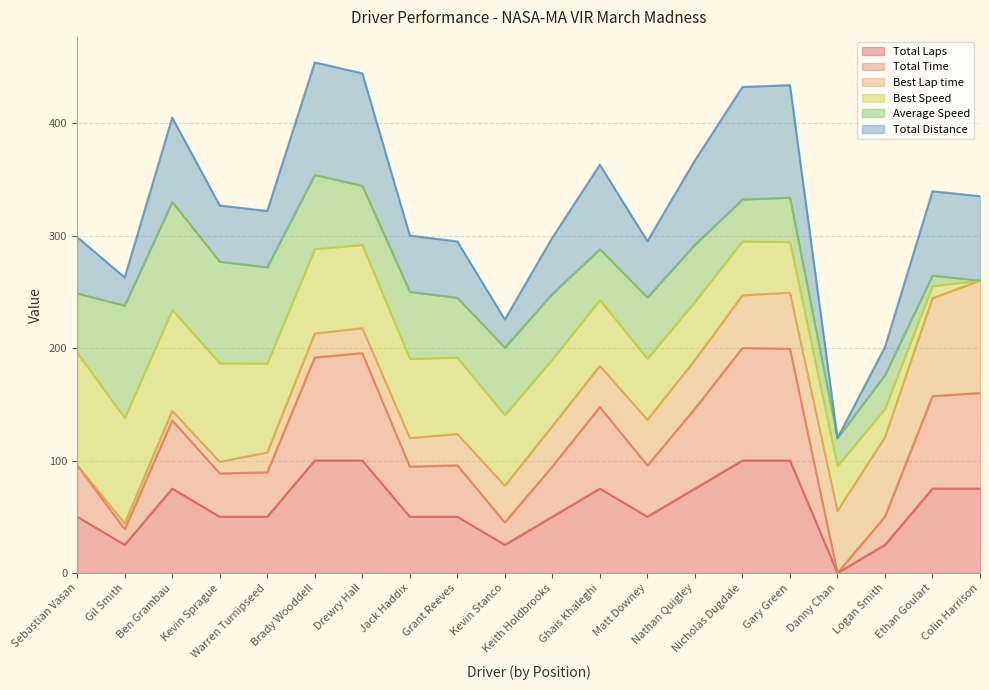

Does the chart have visible grid lines?

Yes